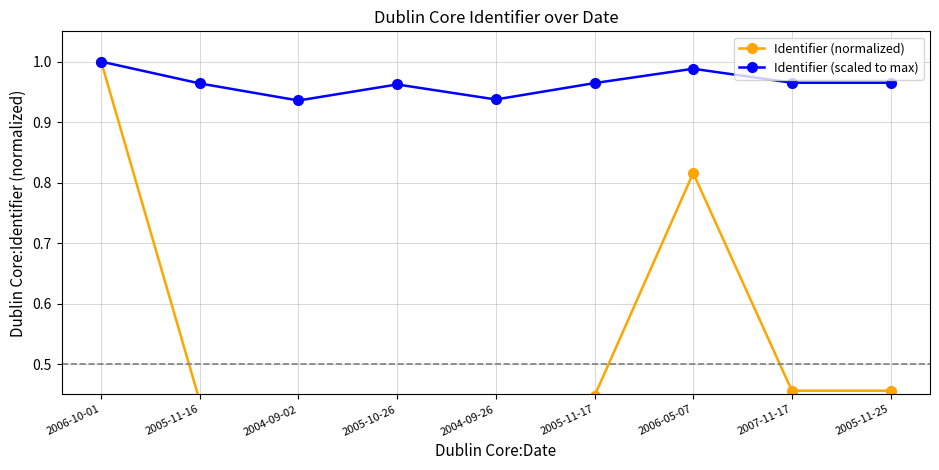

Where is Identifier (normalized) nearest to the value 0?

2004-09-02